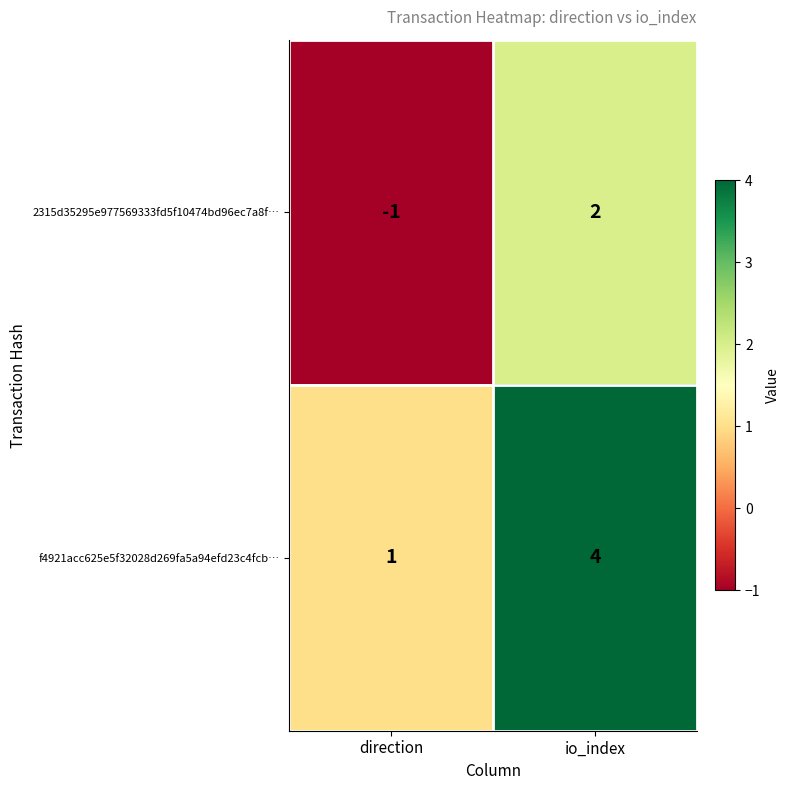

What is the total value across all series at io_index?

6